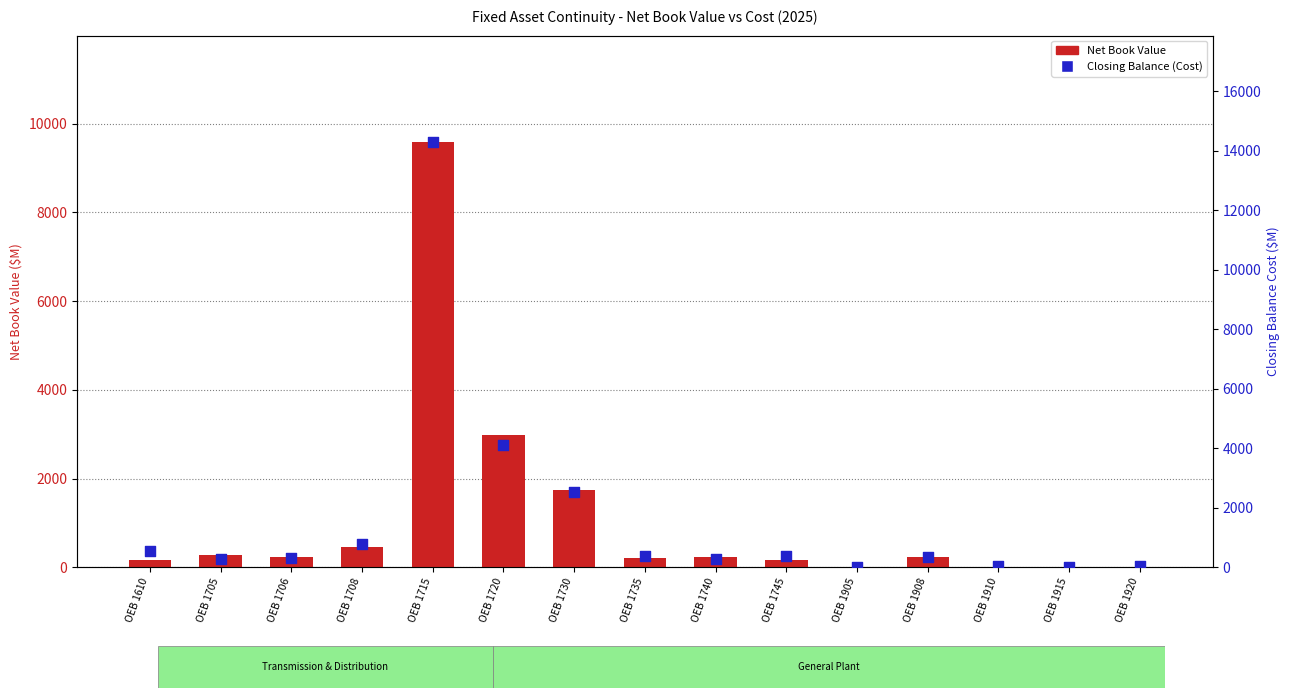

What is the total value across all series at OEB 1706?

530.9